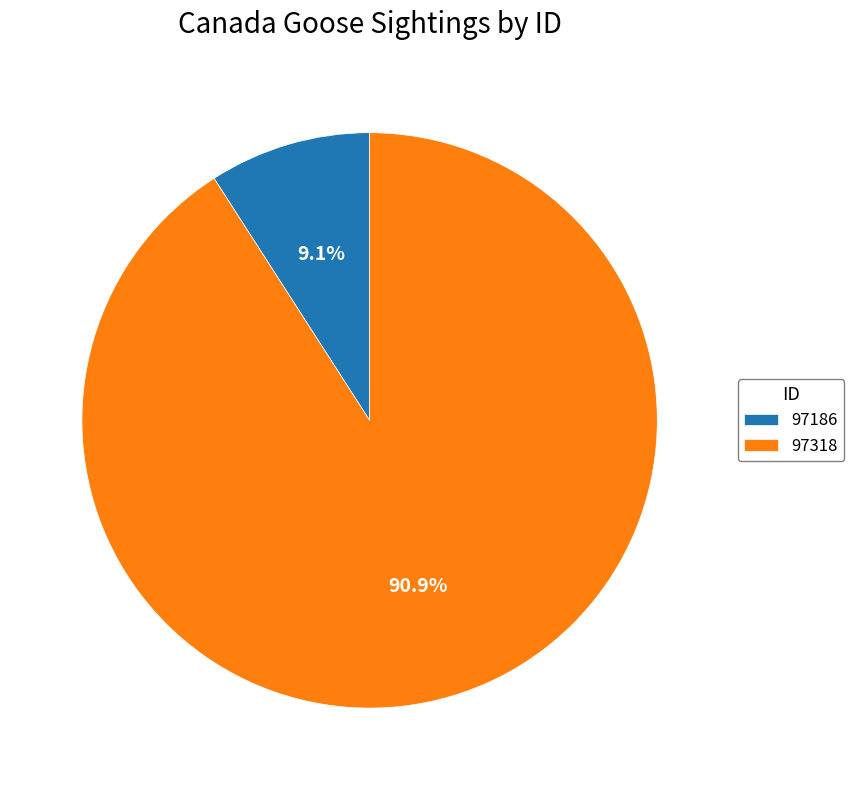

What is the largest slice in the pie chart?

97318